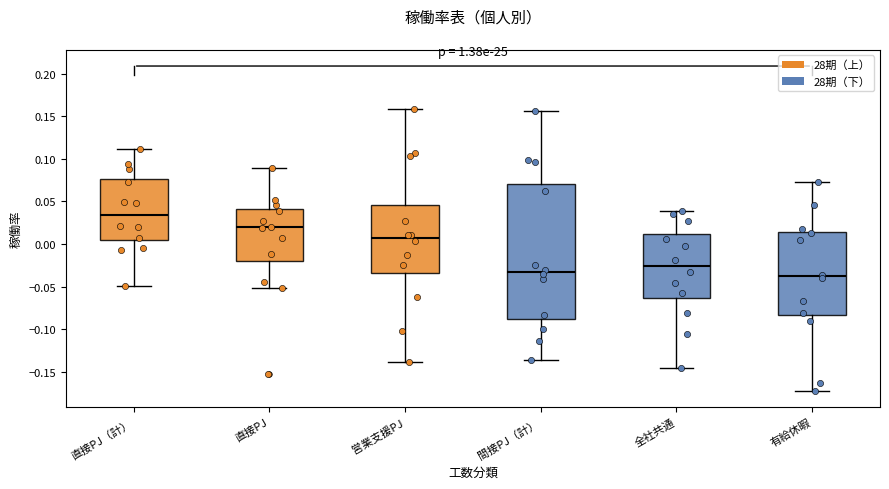

Reading left to right, transcribe this box plot: for each box, give where its median line is, the range the box spans, and where its two whiskers end, as read against the y-axis. The values are not printed on the chart, so give them approximately, as read against the axis.

直接PJ（計）: median 0.035, box 0.005 to 0.075, whiskers -0.050 to 0.110
直接PJ: median 0.020, box -0.020 to 0.040, whiskers -0.050 to 0.090
営業支援PJ: median 0.005, box -0.035 to 0.045, whiskers -0.140 to 0.160
間接PJ（計）: median -0.035, box -0.090 to 0.070, whiskers -0.135 to 0.155
全社共通: median -0.025, box -0.065 to 0.010, whiskers -0.145 to 0.040
有給休暇: median -0.040, box -0.085 to 0.015, whiskers -0.175 to 0.075